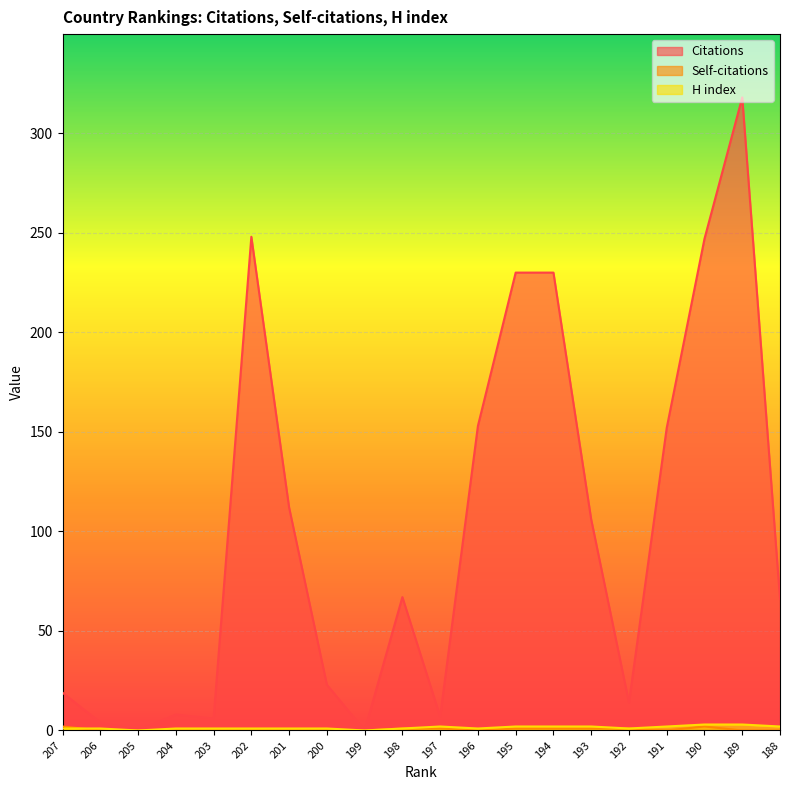

True or false: H index has more than 1 points higher than both neighbors.

False